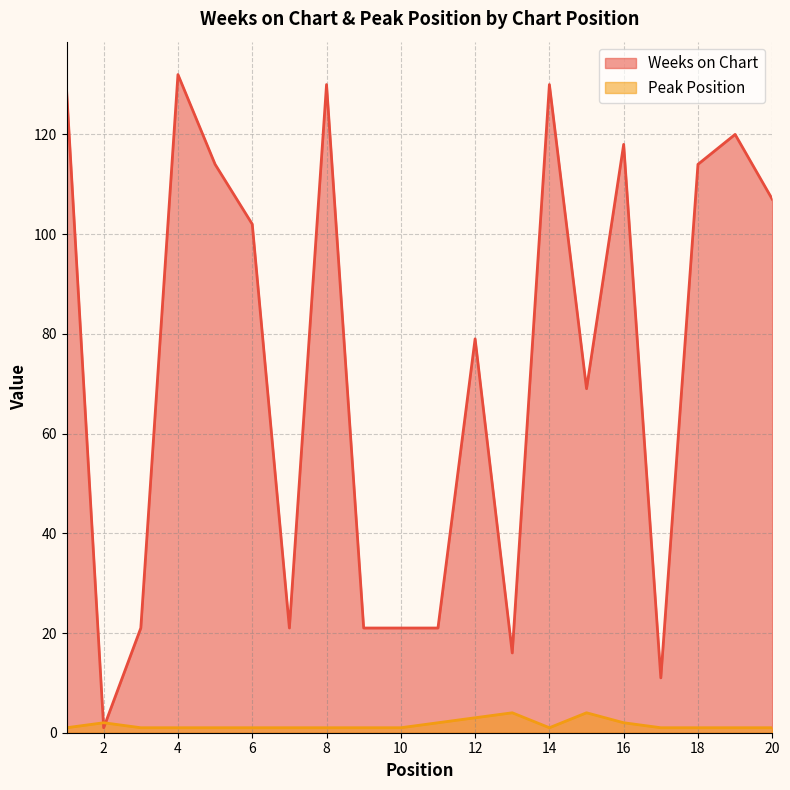

Where is the first local minimum for Weeks on Chart?

2